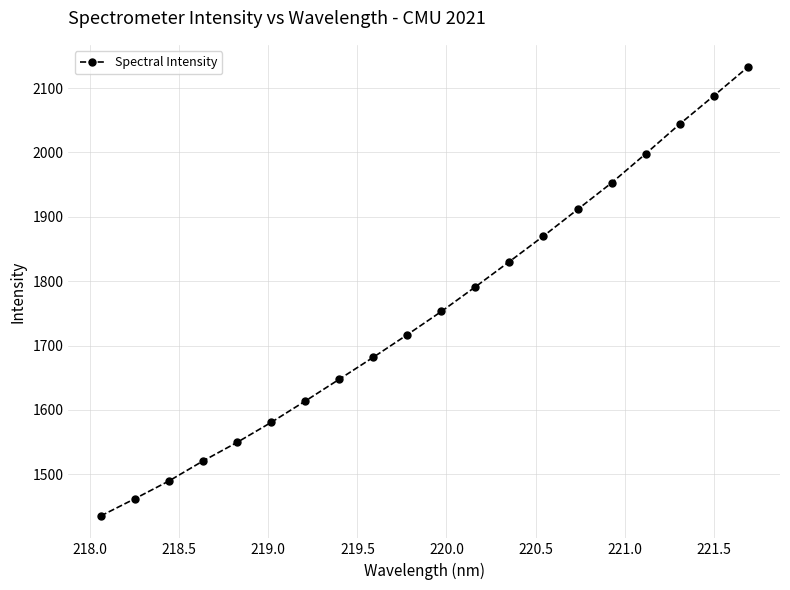

What is the value of the 3rd point from the left?

1489.4